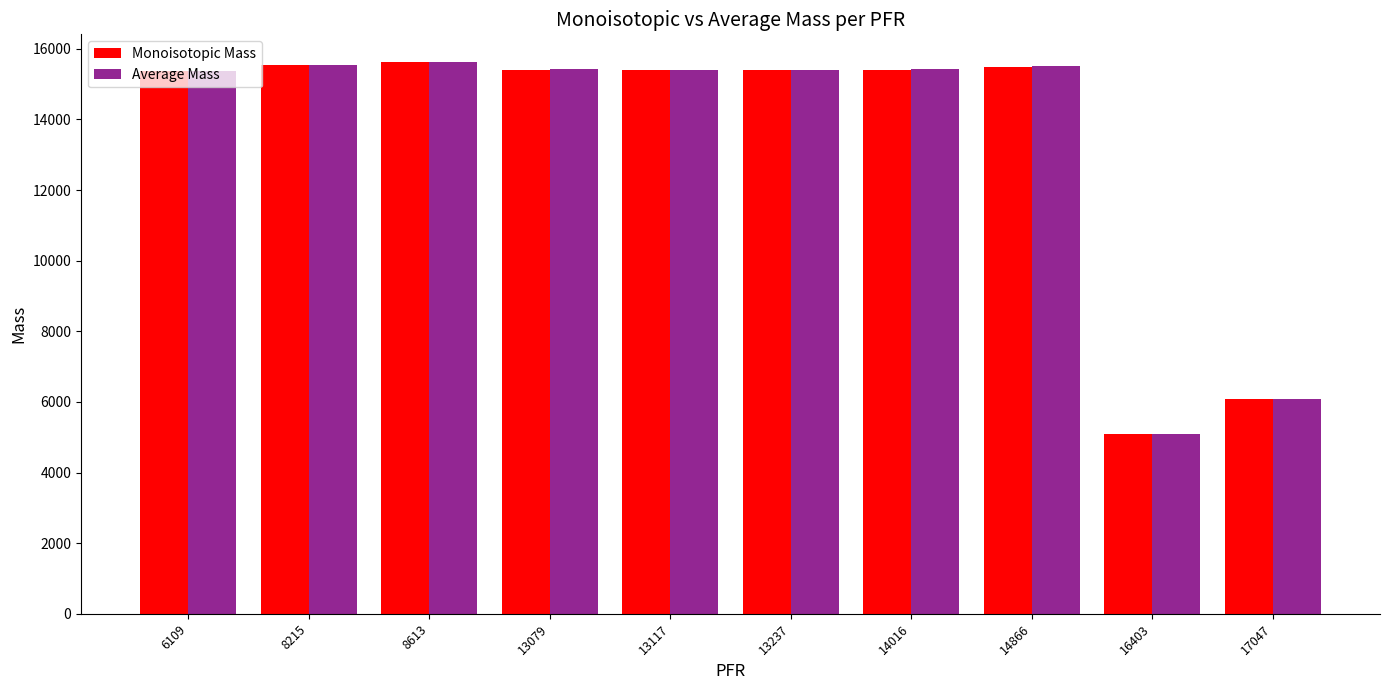

What is the sum of all Monoisotopic Mass values?

134799.5